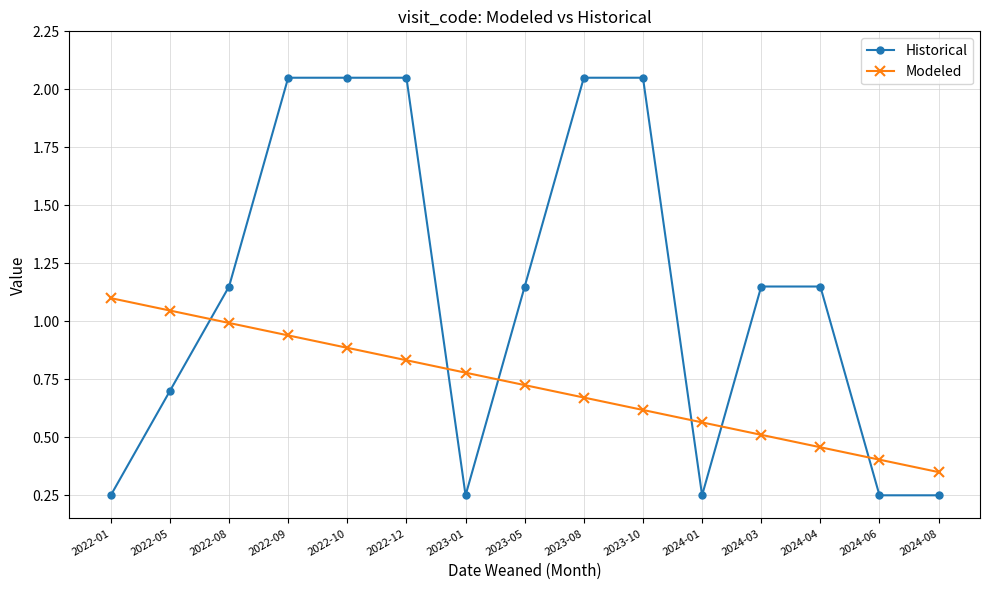

What is the label of the 6th point from the right?

2023-10